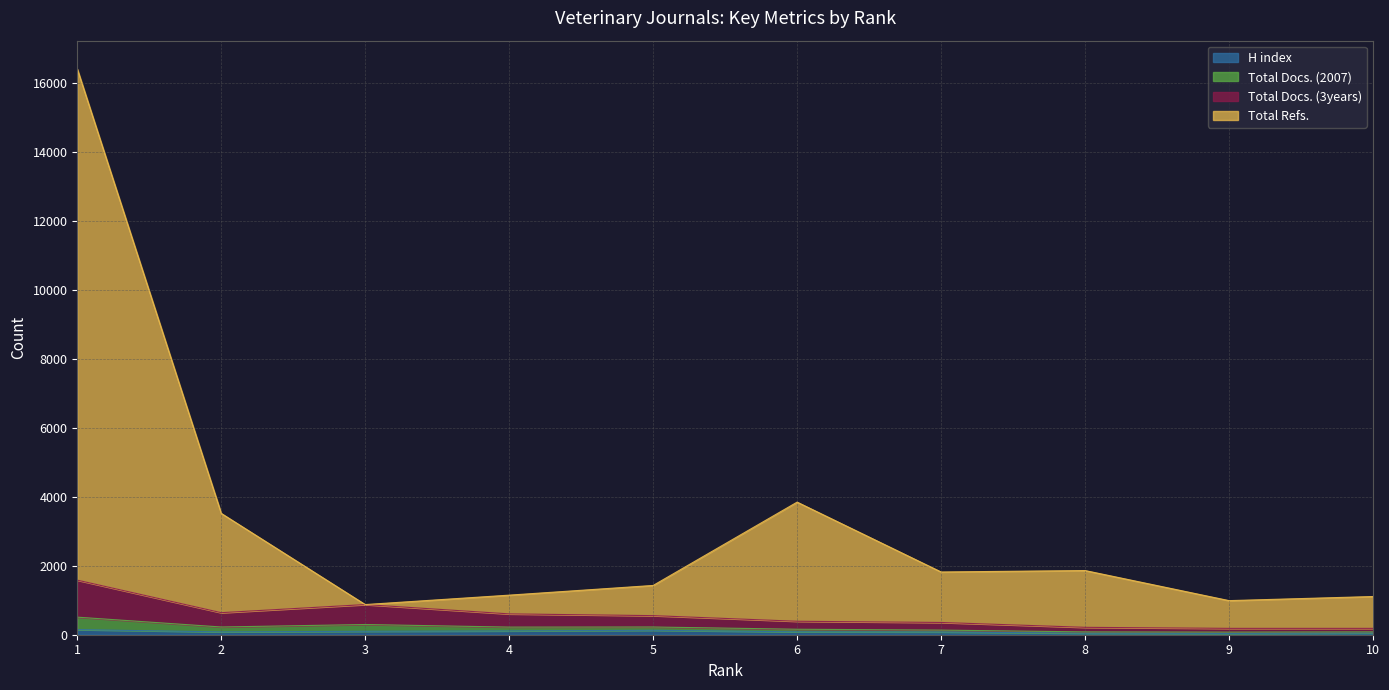

True or false: Total Docs. (2007) and H index intersect in this chart.

False